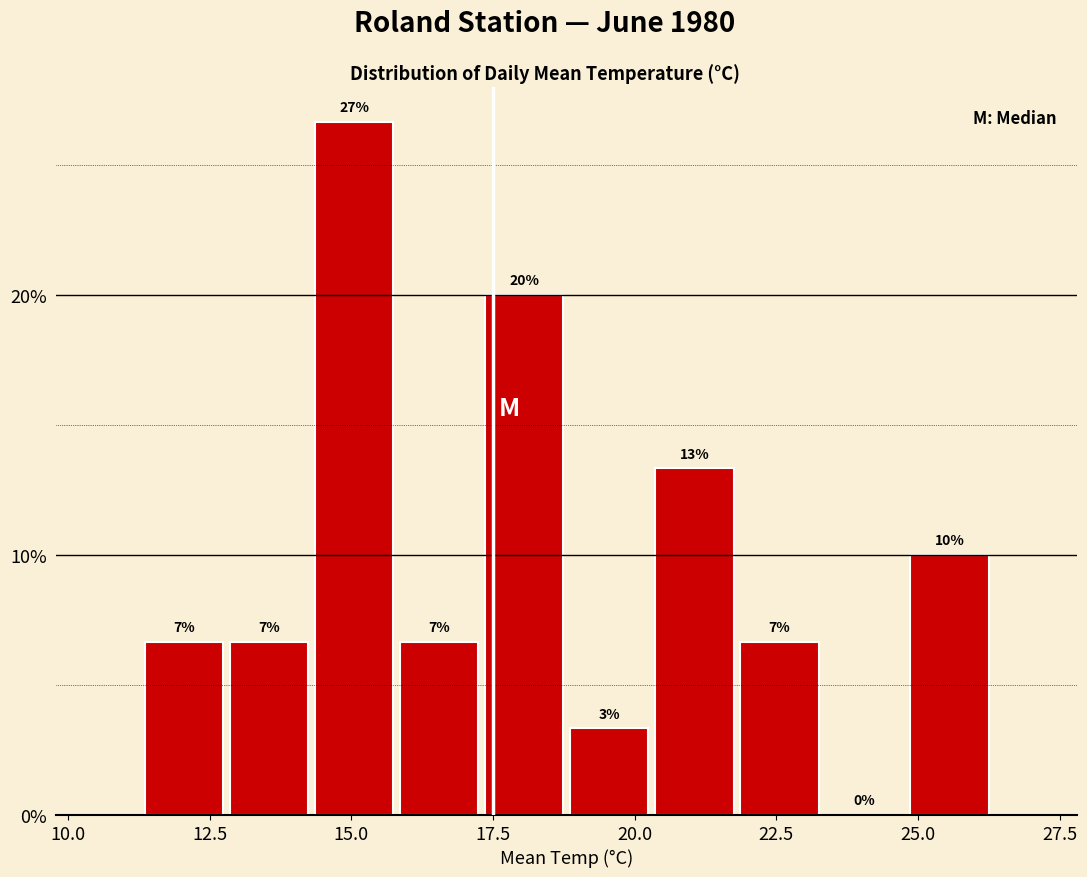

Read against the x-axis, roughly where is the centre of the tallest bar?

15.0